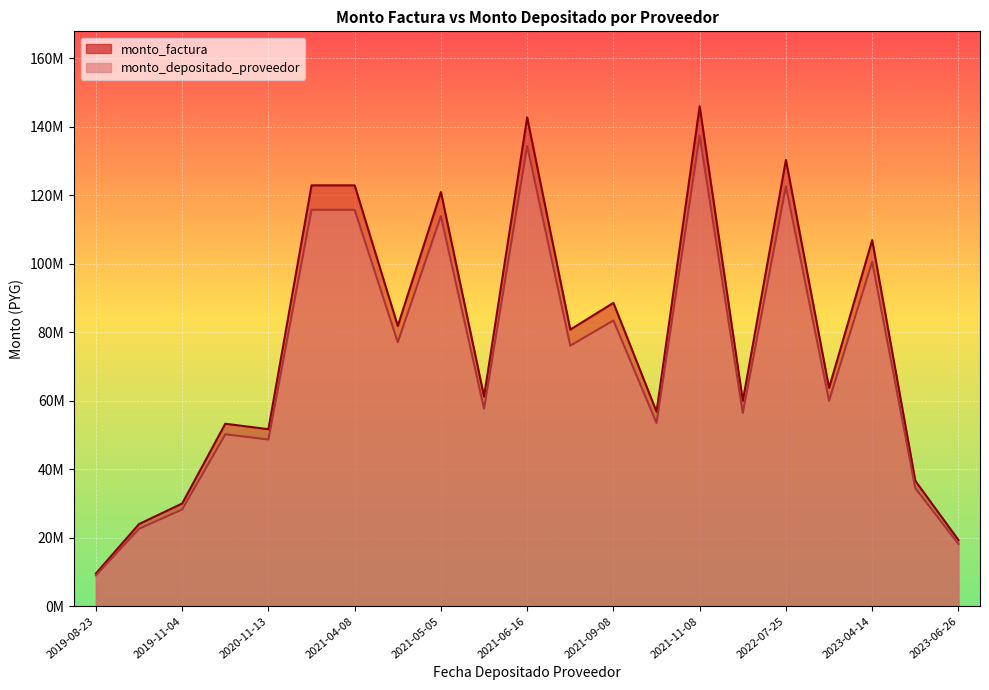

Where is the first local maximum for monto_factura?

2020-08-06